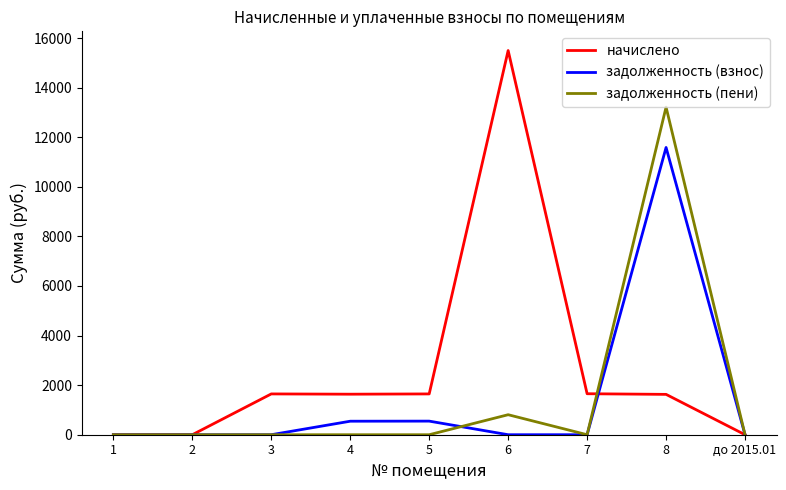

The value of задолженность (взнос) at 8 is 19462.1. True or false?

False